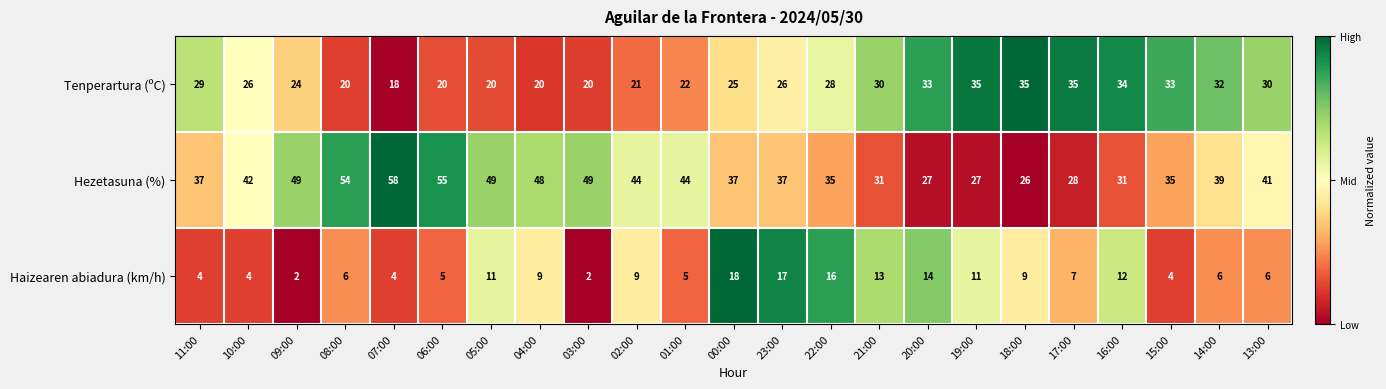

At 08:00, list the series in order from largest to smallest.

Hezetasuna (%), Tenperartura (ºC), Haizearen abiadura (km/h)